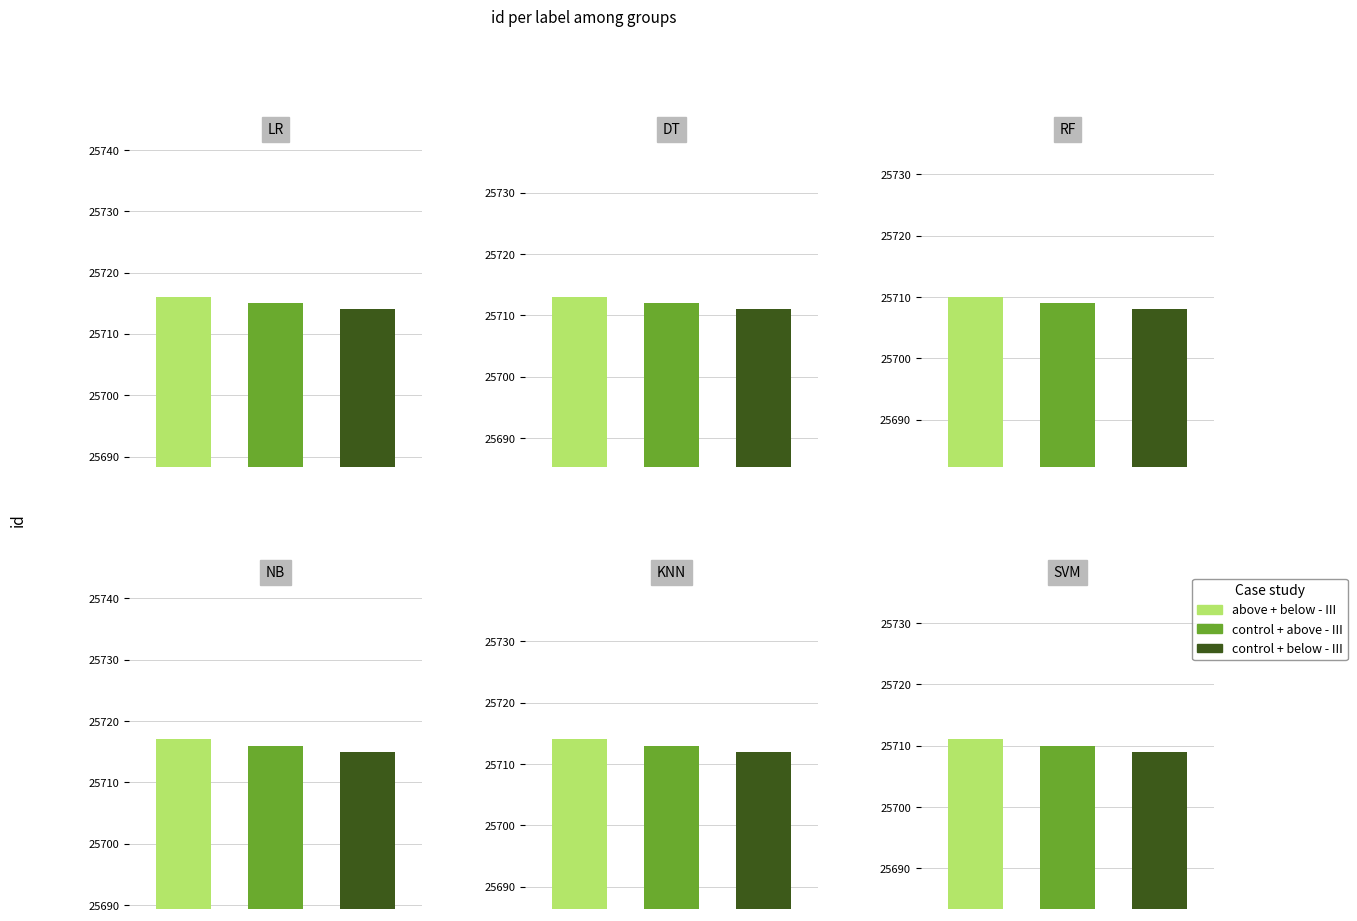

Is the value of control + below - III at 1 greater than the value of above + below - III at 3?

No